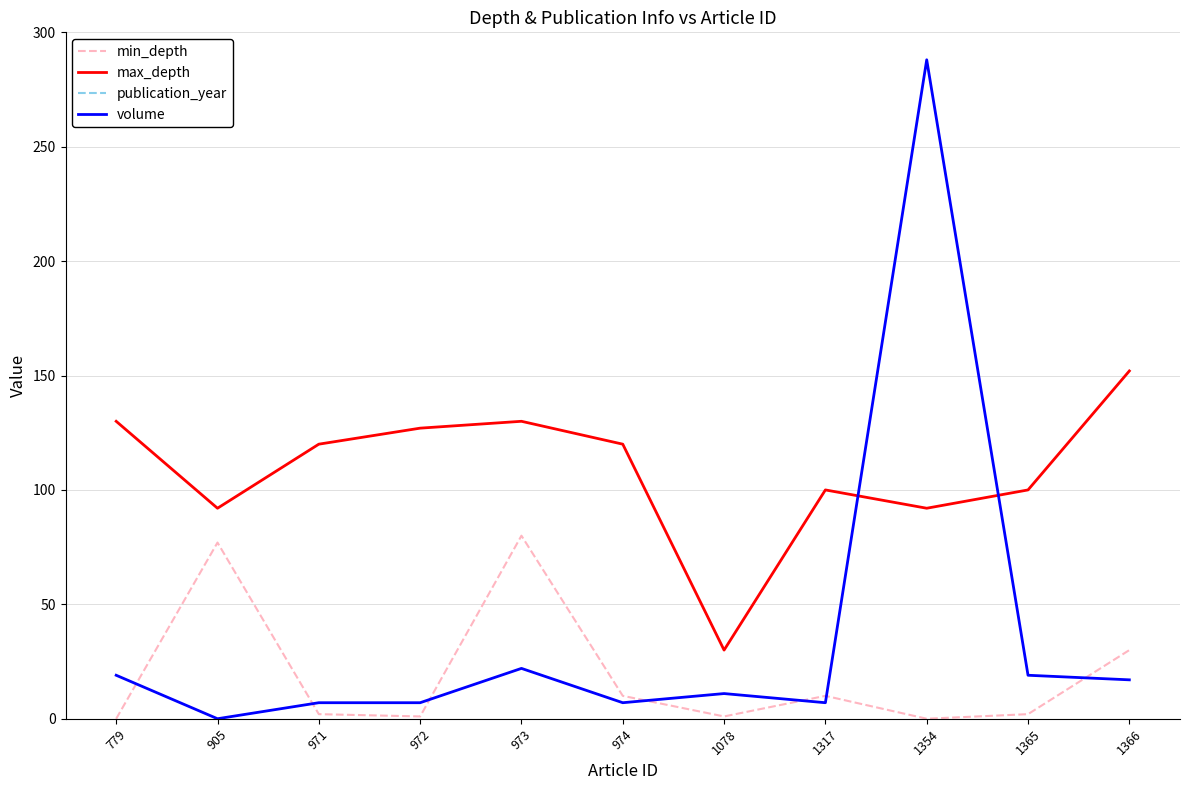

How many interior local peaks does the min_depth series have?

3